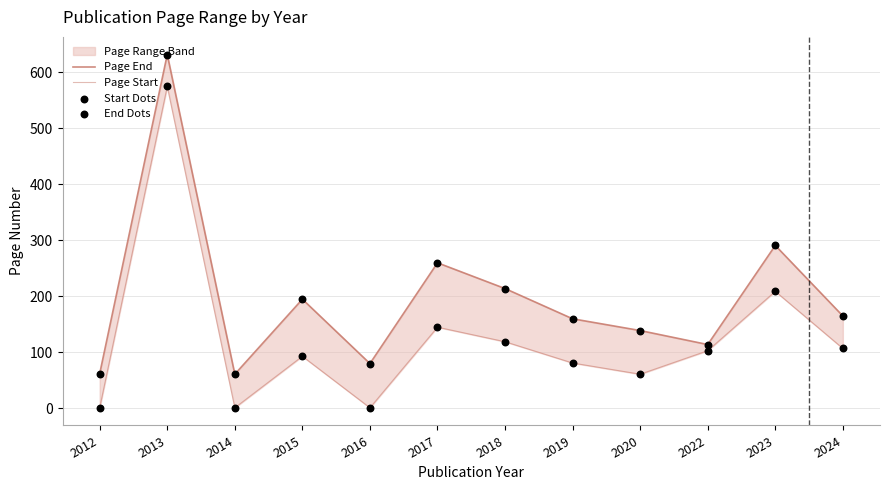

Which series has the largest Y range (max minus min)?

Page Start